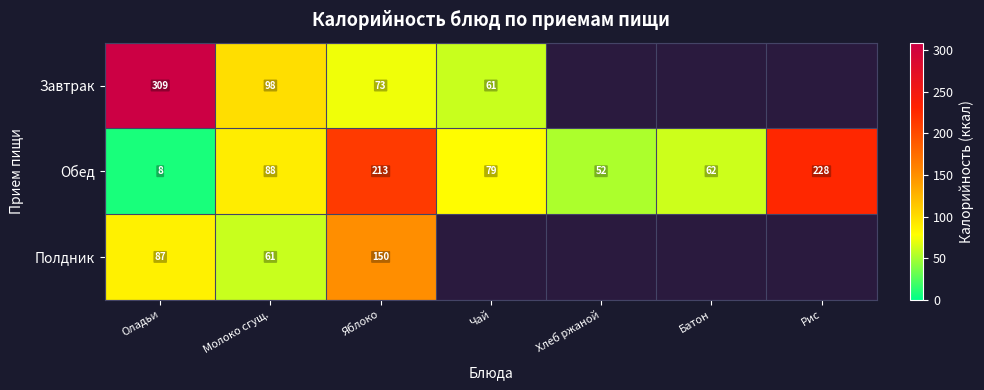

Is the value of Обед at Молоко сгущ. greater than the value of Полдник at Молоко сгущ.?

Yes